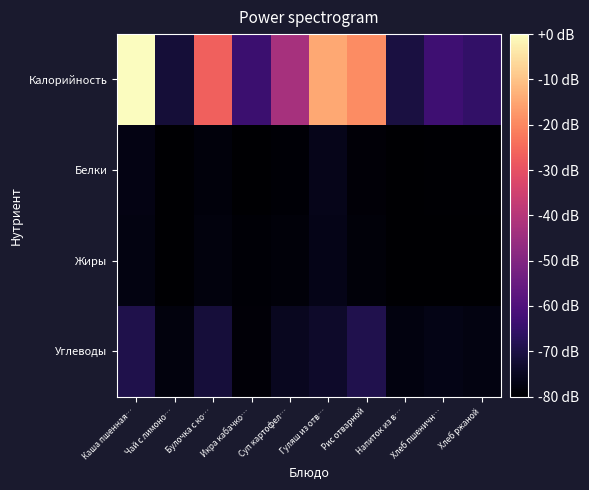

Reading right to left, list all the values displayed in this chart.

Калорийность: Хлеб ржаной=52.2	Хлеб пшеничн…=59.7	Напиток из в…=34.3	Рис отварной=218.0	Гуляш из отв…=234.2	Суп картофел…=133.2	Икра кабачко…=58.2	Булочка с ко…=191.2	Чай с лимоно…=29.8	Каша пшенная…=286.8
Белки: Хлеб ржаной=2.0	Хлеб пшеничн…=2.0	Напиток из в…=0.1	Рис отварной=3.9	Гуляш из отв…=14.0	Суп картофел…=3.2	Икра кабачко…=0.7	Булочка с ко…=6.5	Чай с лимоно…=0.2	Каша пшенная…=10.1
Жиры: Хлеб ржаной=0.4	Хлеб пшеничн…=0.3	Напиток из в…=0.0	Рис отварной=4.7	Гуляш из отв…=13.1	Суп картофел…=5.6	Икра кабачко…=3.0	Булочка с ко…=7.4	Чай с лимоно…=0.0	Каша пшенная…=9.1
Углеводы: Хлеб ржаной=10.0	Хлеб пшеничн…=11.4	Напиток из в…=8.6	Рис отварной=40.1	Гуляш из отв…=22.5	Суп картофел…=17.6	Икра кабачко…=4.4	Булочка с ко…=30.3	Чай с лимоно…=7.1	Каша пшенная…=38.6